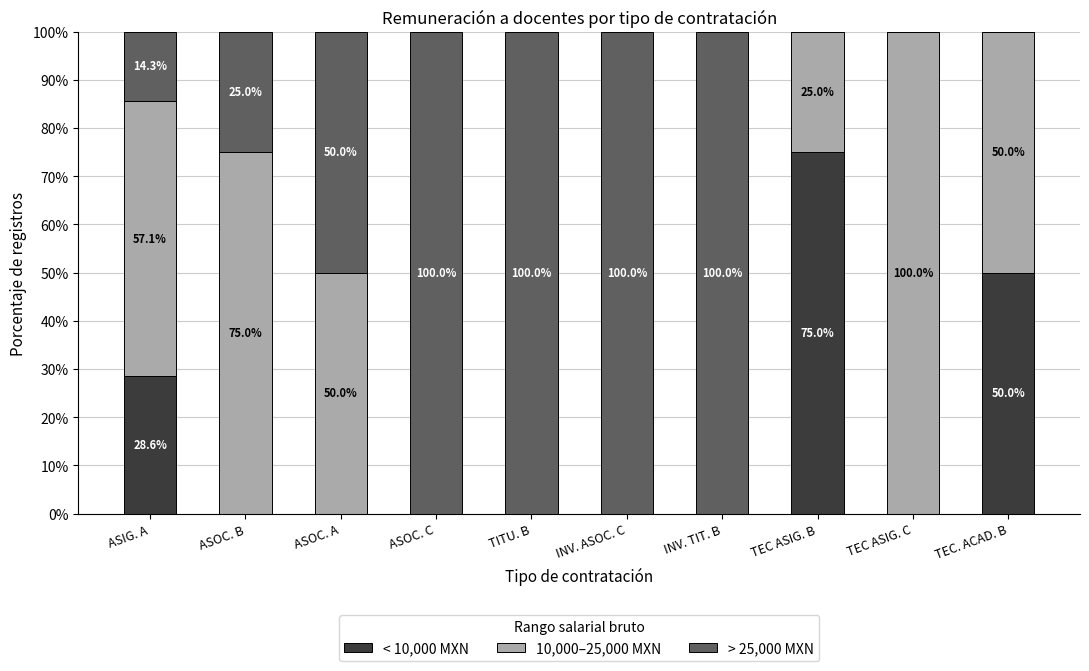

The < 10,000 MXN series shows 31.5 at TEC ASIG. B. True or false?

False